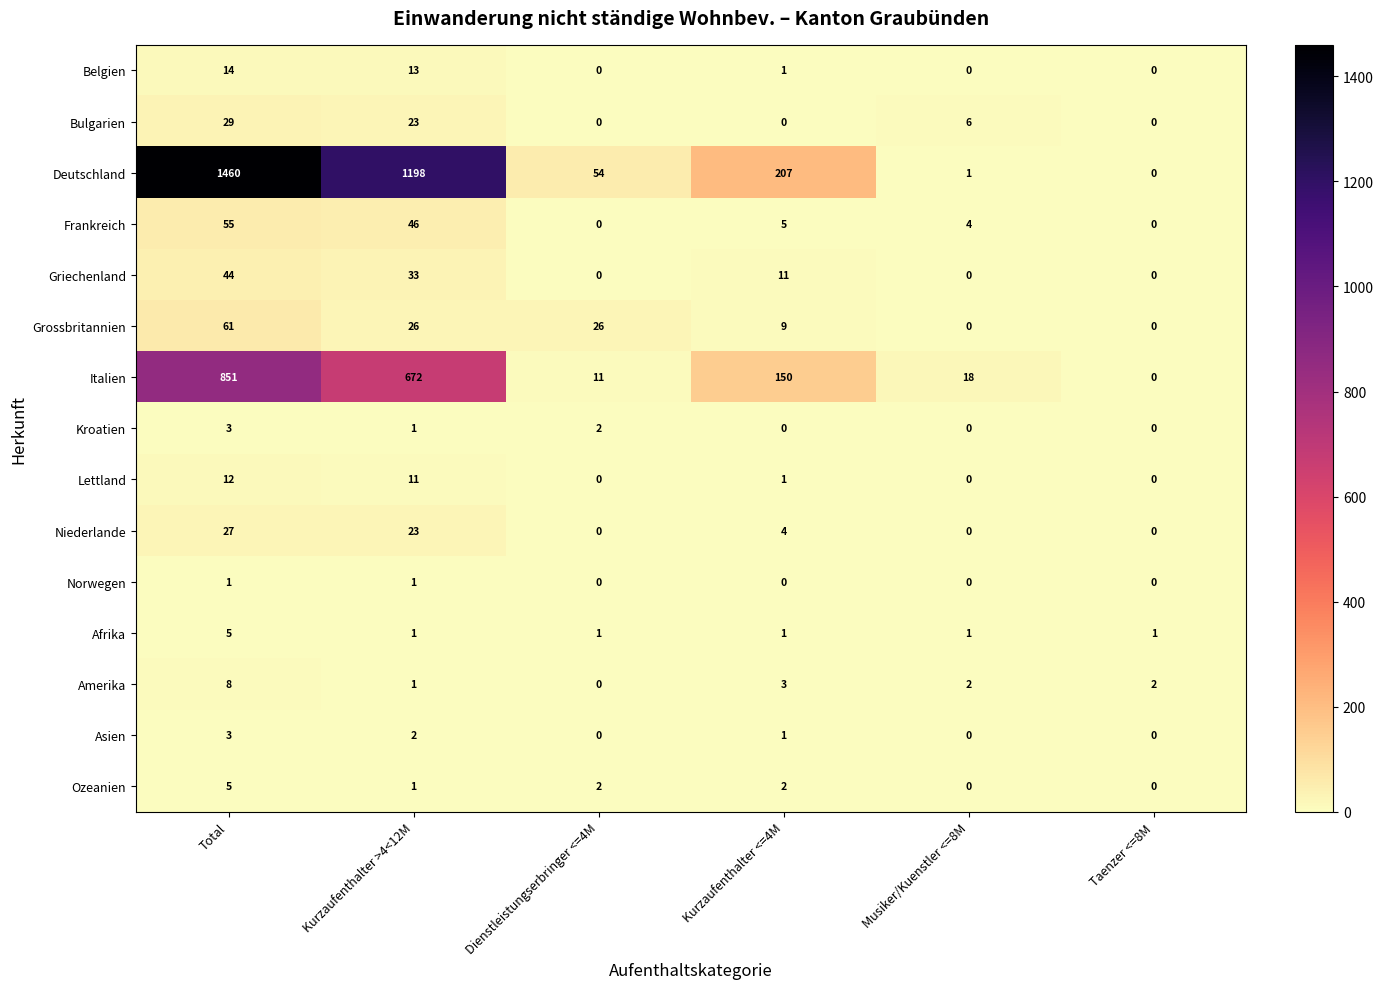

True or false: Italien has a value of 245 at Kurzaufenthalter <=4M.

False